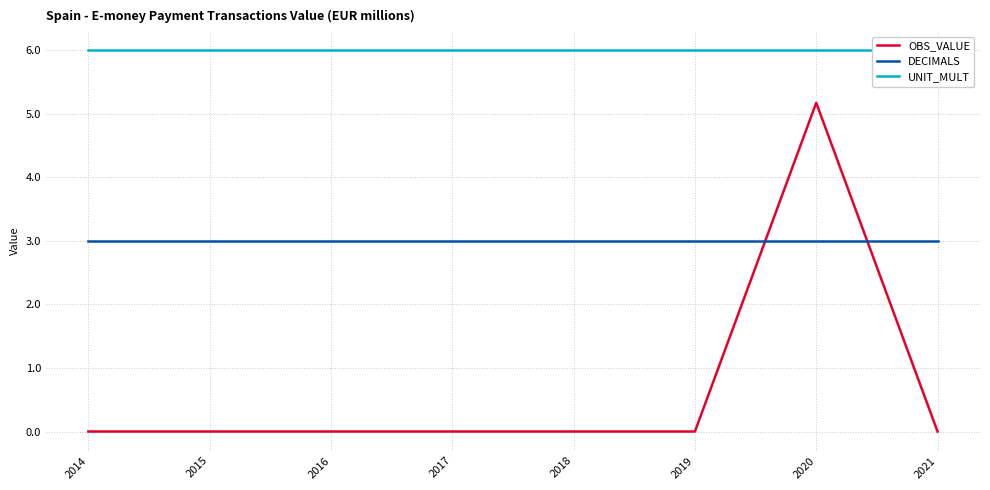

Which label corresponds to the smallest value in the chart?

2014